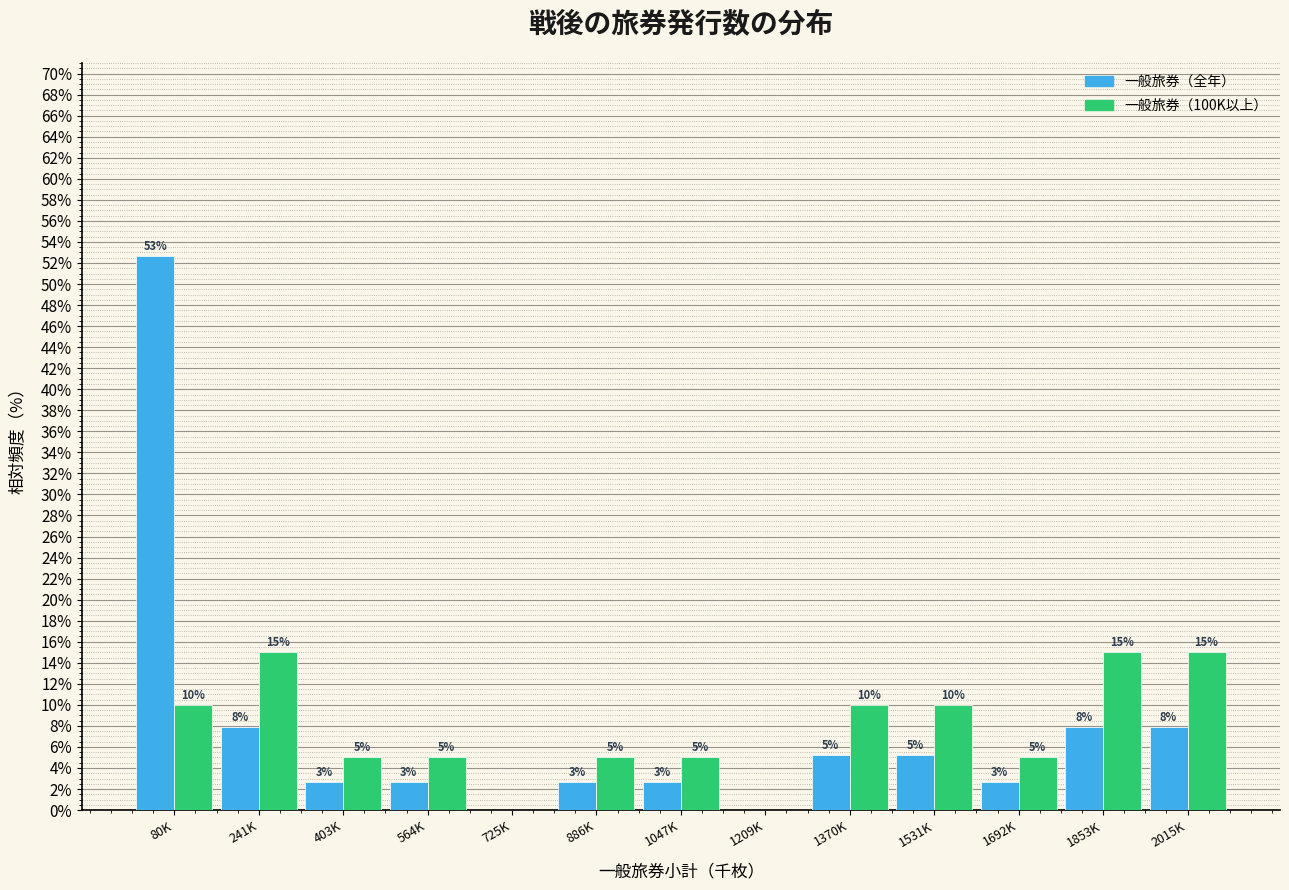

Is the value of 一般旅券（全年） at 241K greater than the value of 一般旅券（100K以上） at 2015K?

No